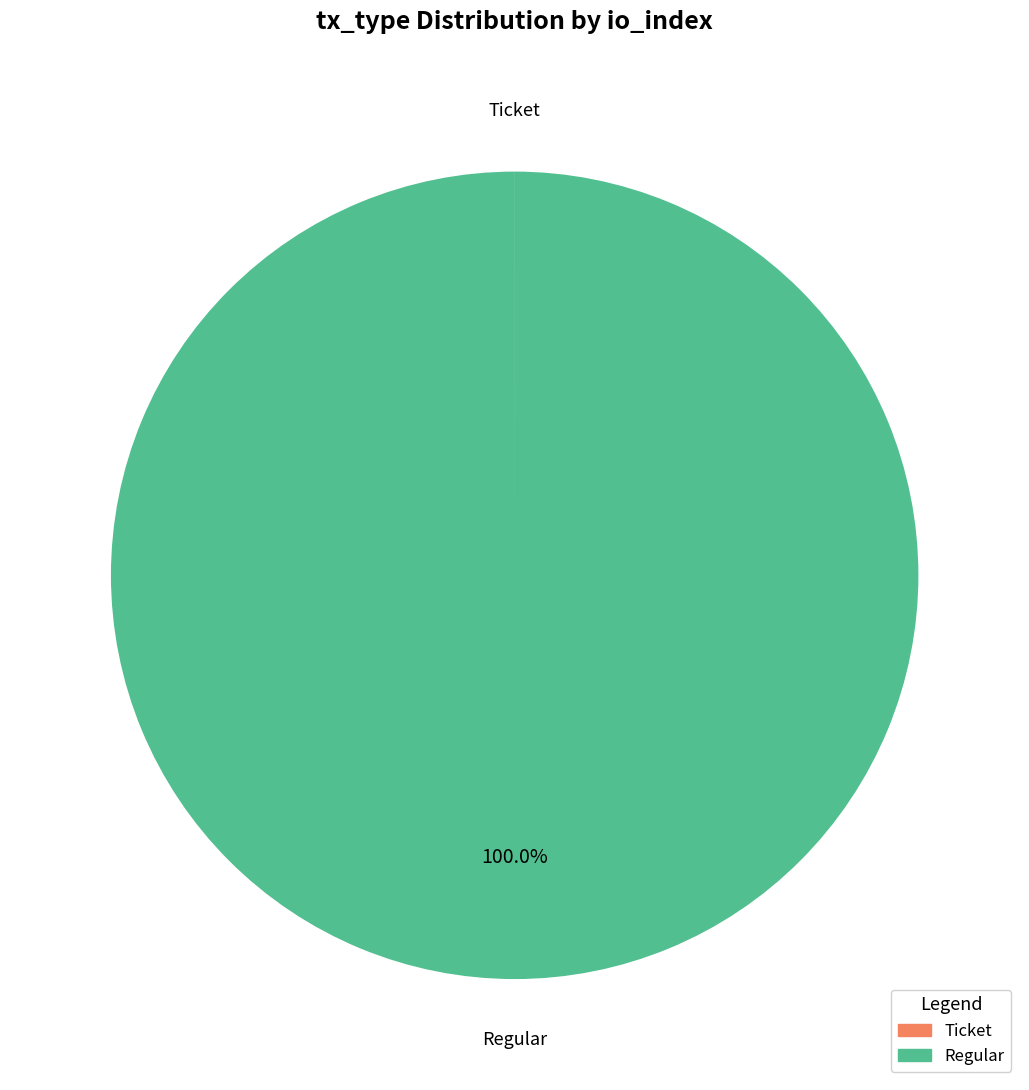

What is the largest slice in the pie chart?

Regular